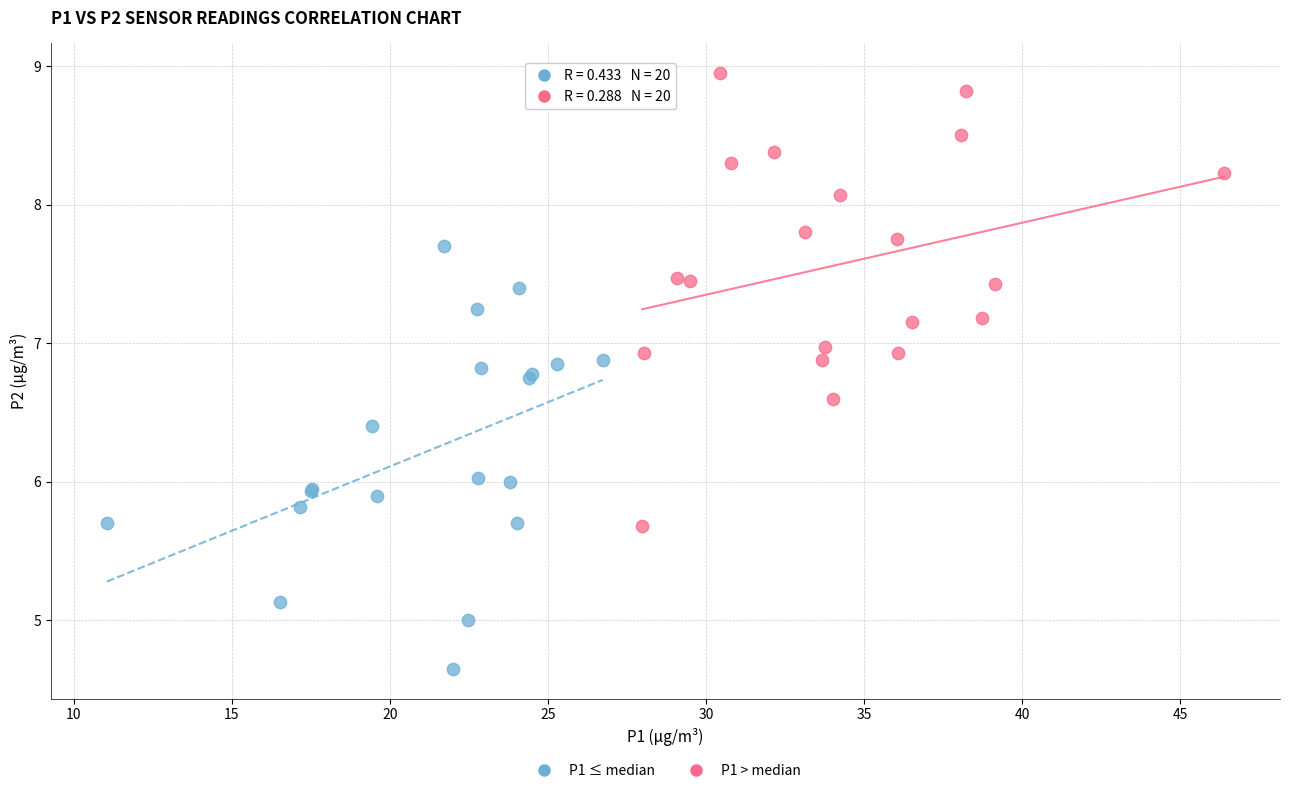

Which series contains the lowest Y value?

P1 ≤ median